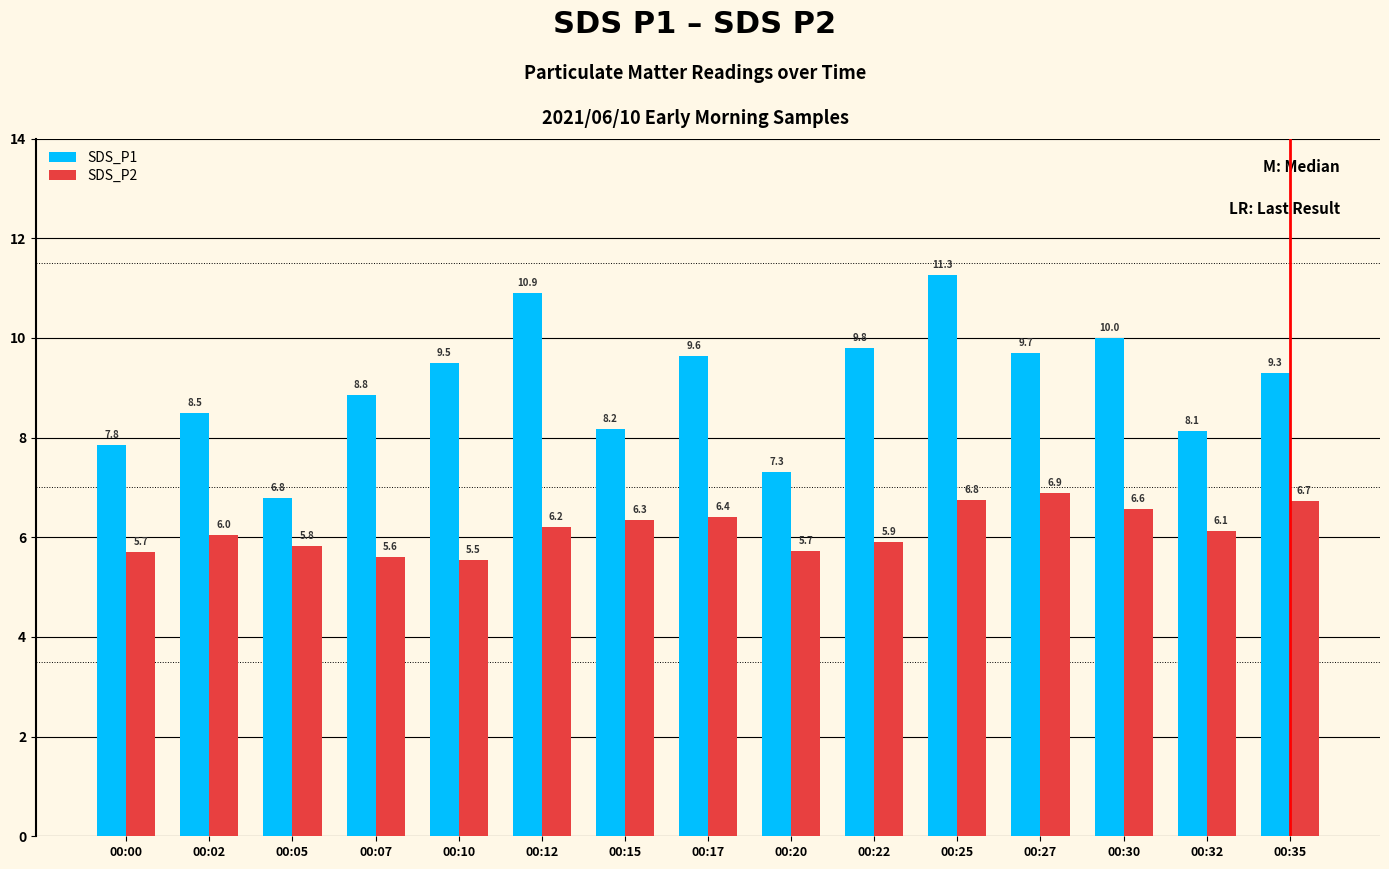

The value of SDS_P2 at 00:30 is 11.1. True or false?

False